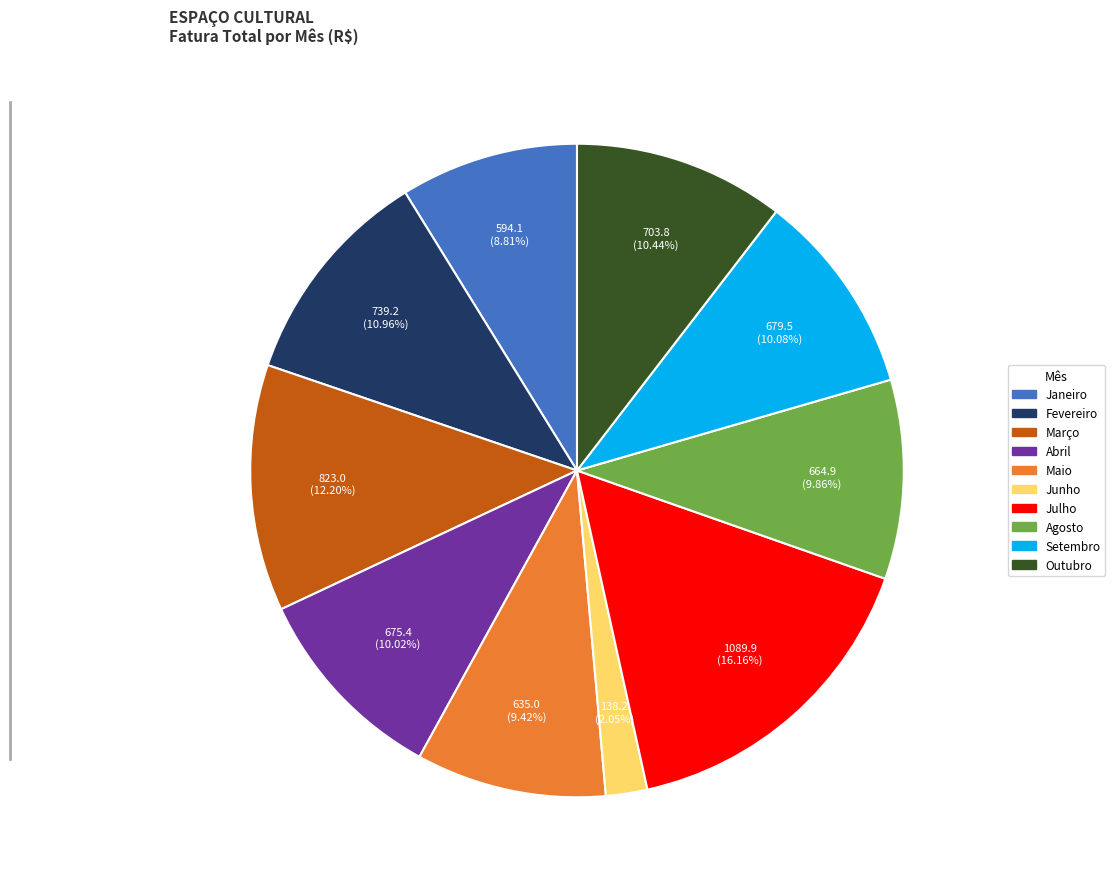

Combined, what portion of the pie is Abril and Agosto?

19.9%